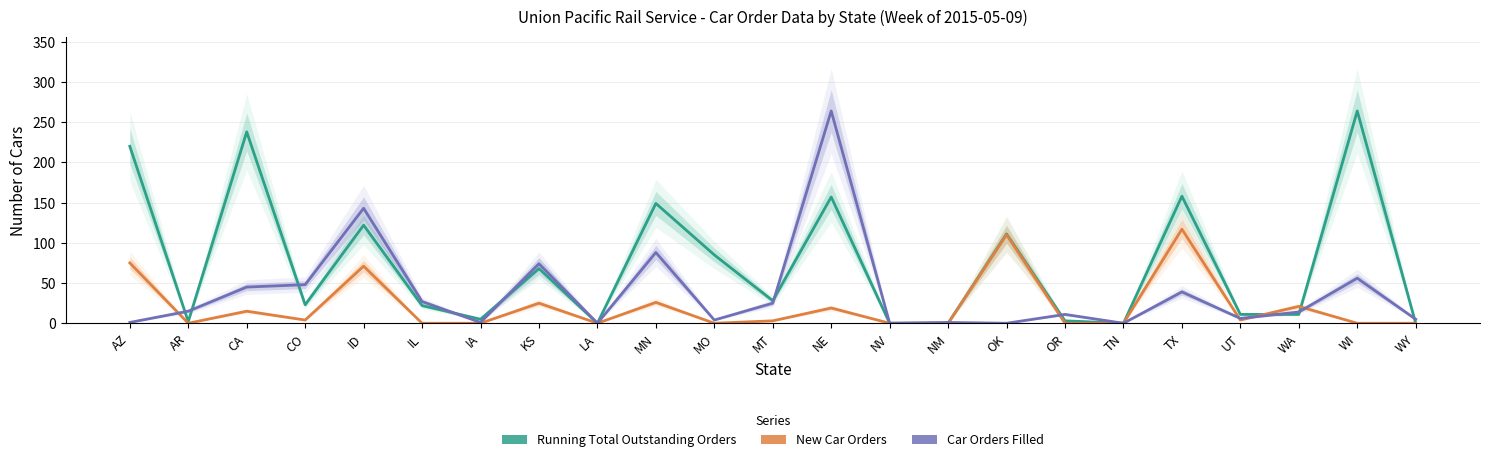

Which label corresponds to the largest value in the chart?

WI